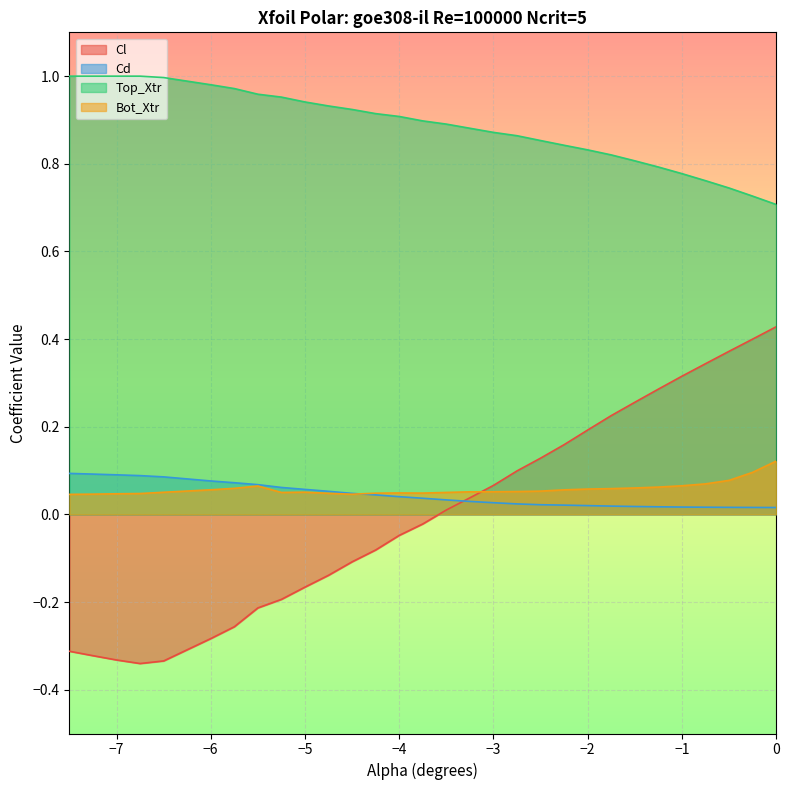

Which series has the largest total across all categories?

Top_Xtr